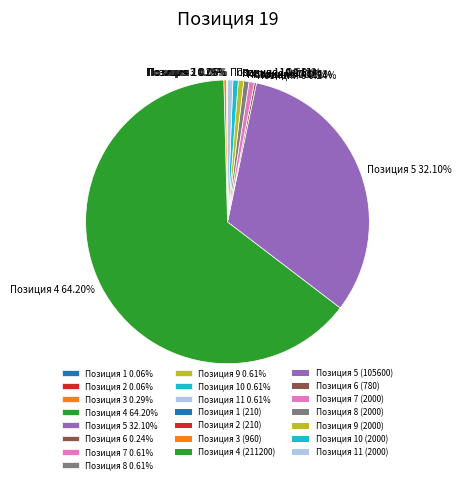

What is the largest slice in the pie chart?

Позиция 4 64.20%